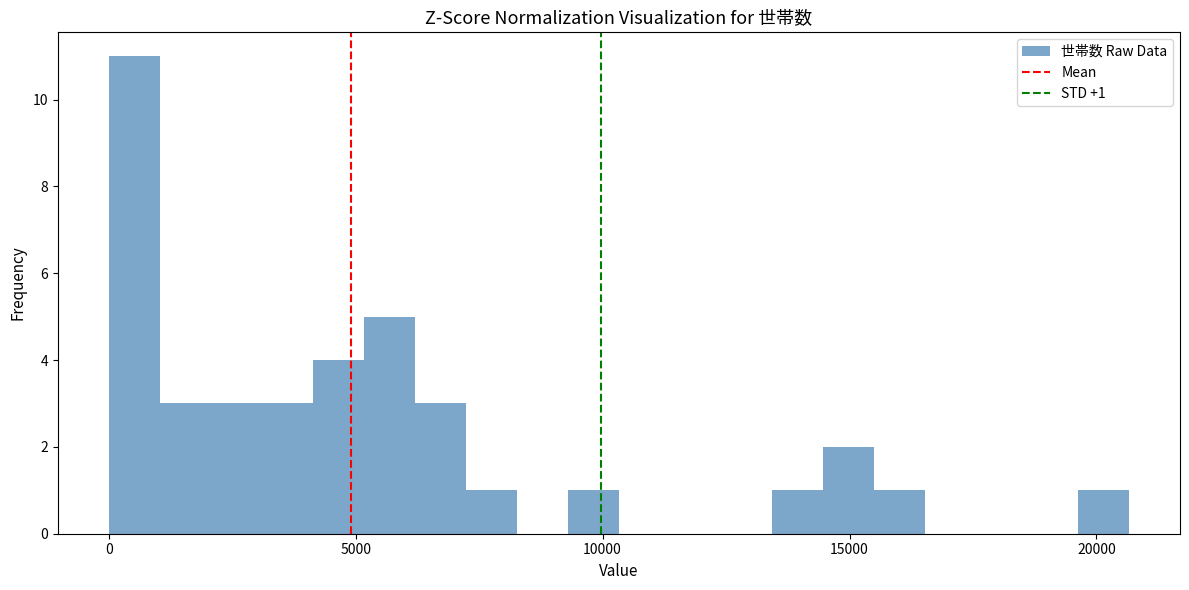

Read against the x-axis, roughly where is the centre of the tallest bar?

500